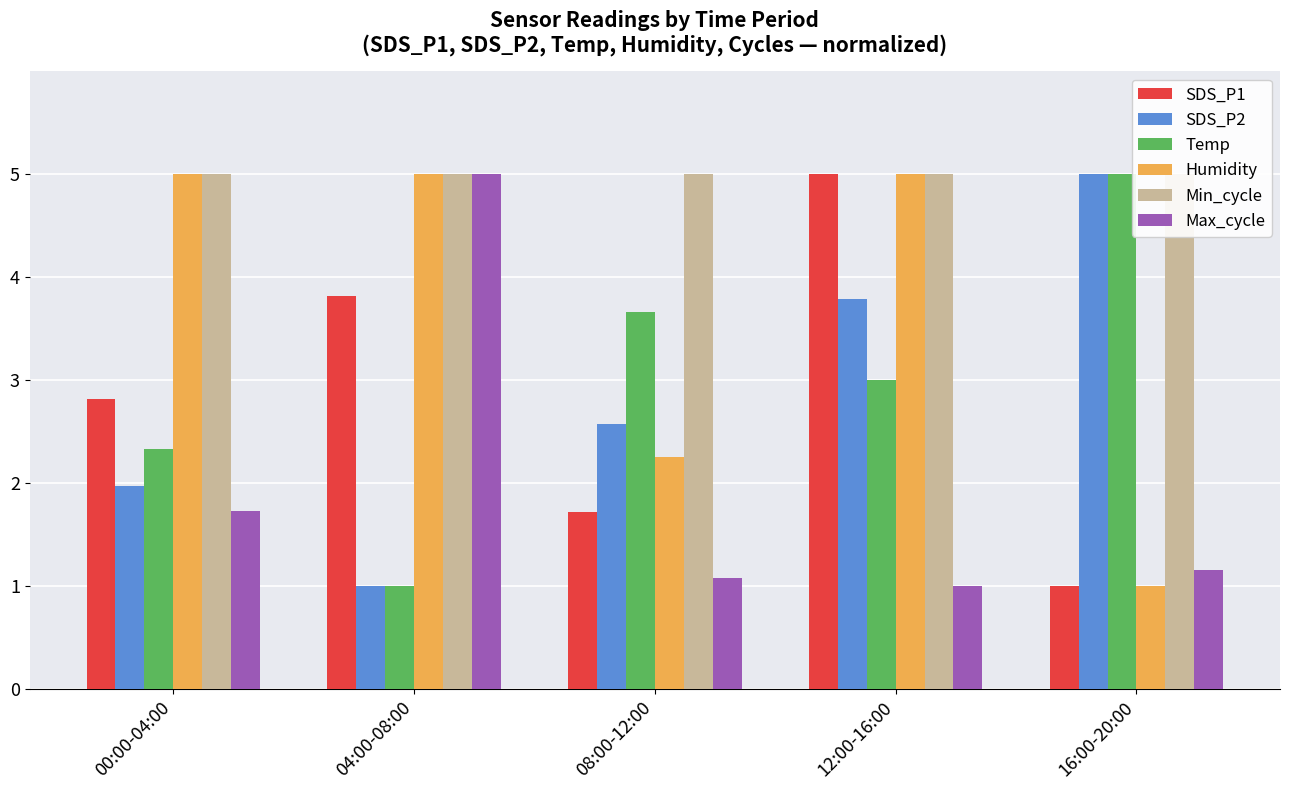

Which has a higher value, 04:00-08:00 or 08:00-12:00?

04:00-08:00